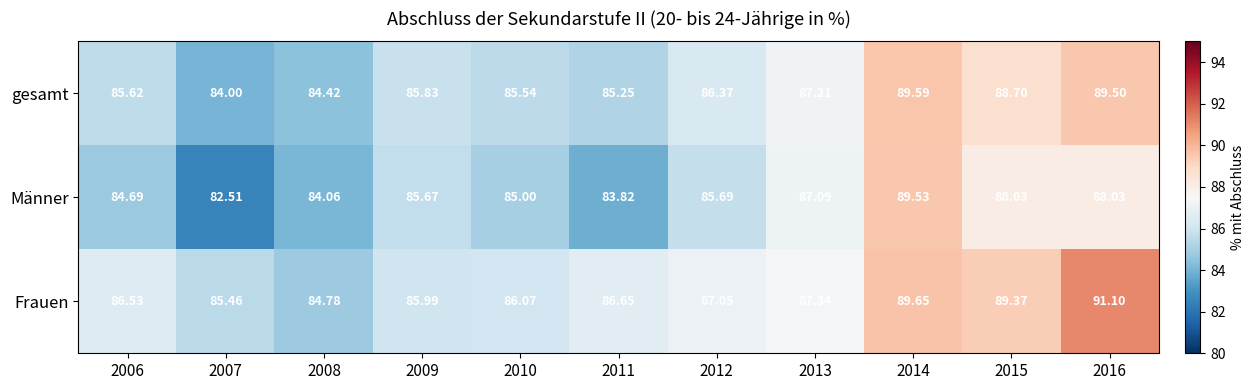

At 2007, list the series in order from smallest to largest.

Männer, gesamt, Frauen